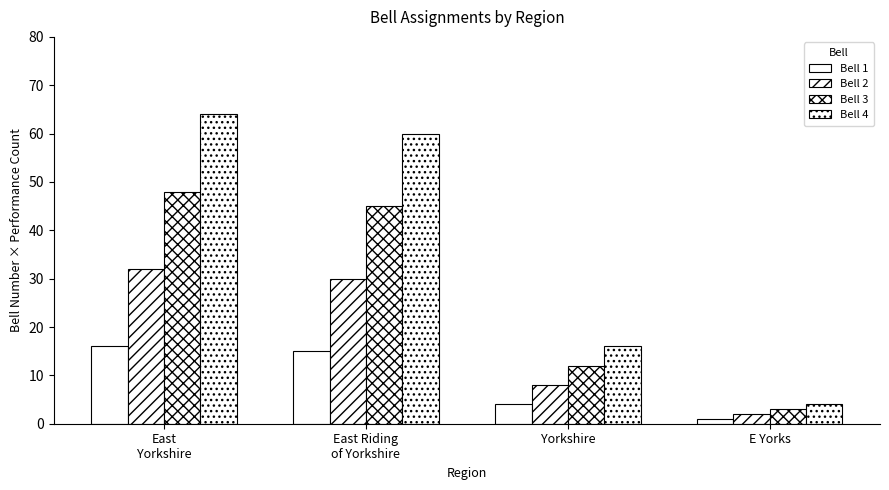

Which label corresponds to the largest value in the chart?

East
Yorkshire